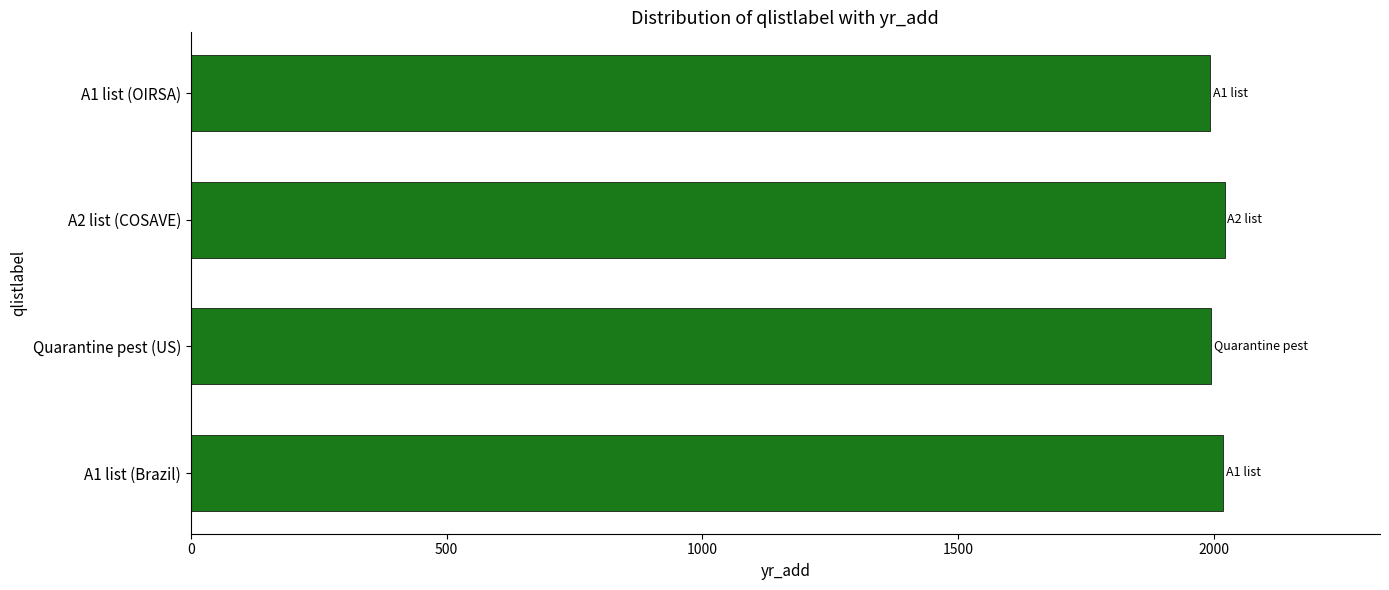

What is the smallest value displayed?

1992